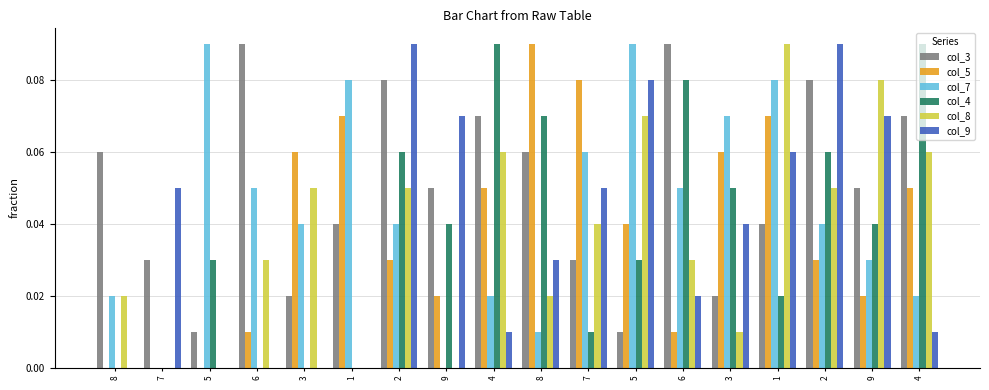

Reading left to right, extract all data points from this chart.

col_3: 0.1	0.0	0.0	0.1	0.0	0.0	0.1	0.1	0.1	0.1	0.0	0.0	0.1	0.0	0.0	0.1	0.1	0.1
col_5: 0.0	0.0	0.0	0.0	0.1	0.1	0.0	0.0	0.1	0.1	0.1	0.0	0.0	0.1	0.1	0.0	0.0	0.1
col_7: 0.0	0.0	0.1	0.1	0.0	0.1	0.0	0.0	0.0	0.0	0.1	0.1	0.1	0.1	0.1	0.0	0.0	0.0
col_4: 0.0	0.0	0.0	0.0	0.0	0.0	0.1	0.0	0.1	0.1	0.0	0.0	0.1	0.1	0.0	0.1	0.0	0.1
col_8: 0.0	0.0	0.0	0.0	0.1	0.0	0.1	0.0	0.1	0.0	0.0	0.1	0.0	0.0	0.1	0.1	0.1	0.1
col_9: 0.0	0.1	0.0	0.0	0.0	0.0	0.1	0.1	0.0	0.0	0.1	0.1	0.0	0.0	0.1	0.1	0.1	0.0